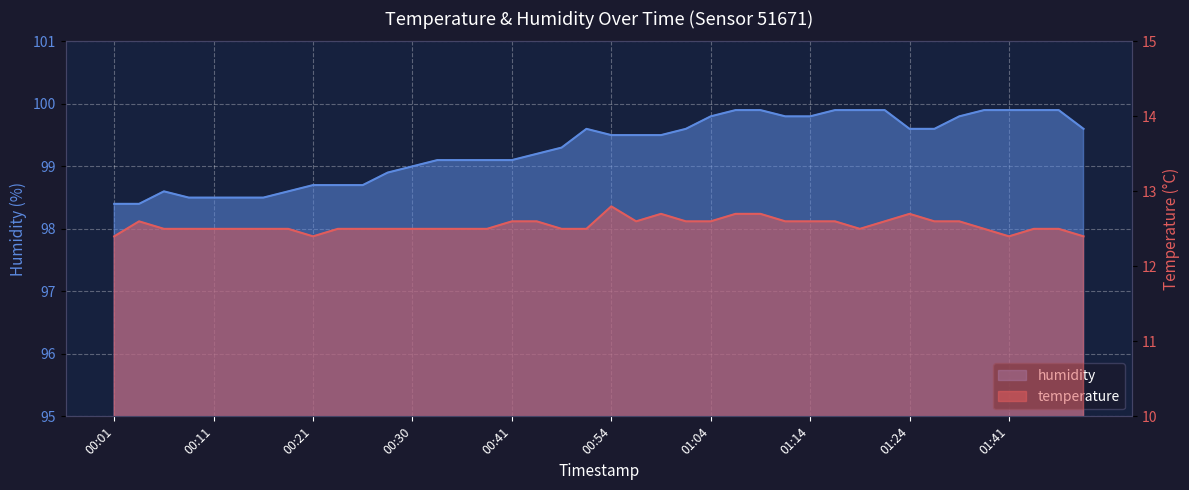

Which series has the largest total across all categories?

humidity